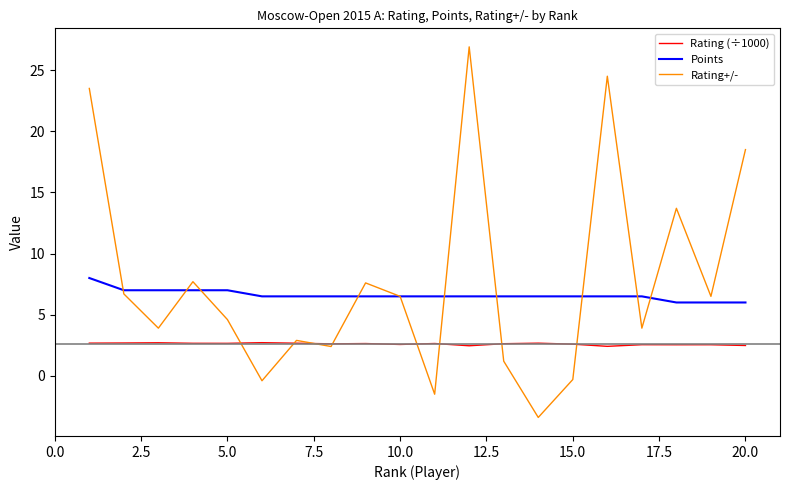

True or false: Points and Rating (÷1000) cross at least once.

False